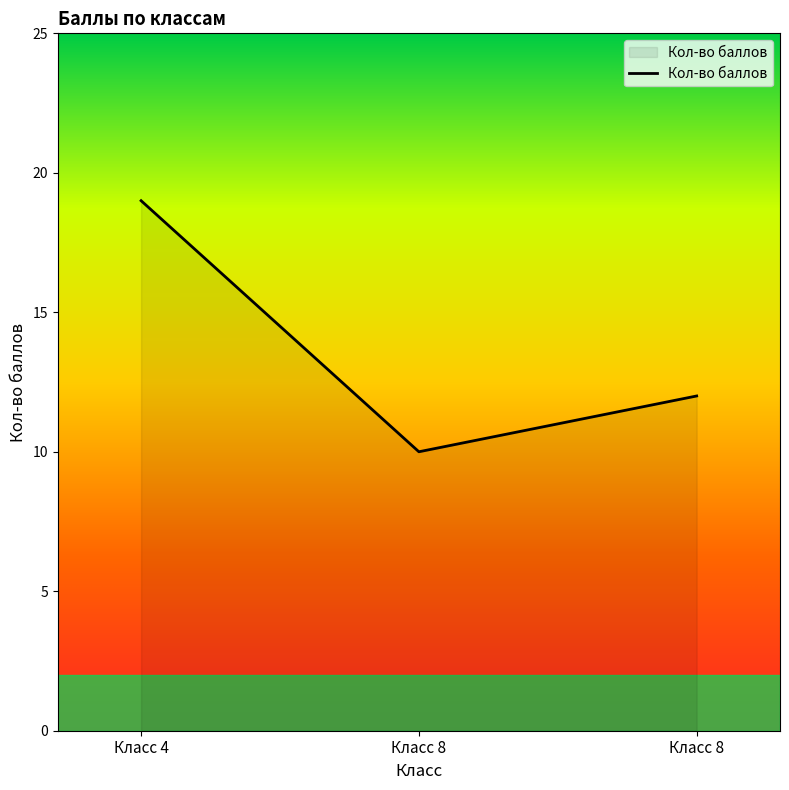

At which label does the data first exceed 12?

Класс 4